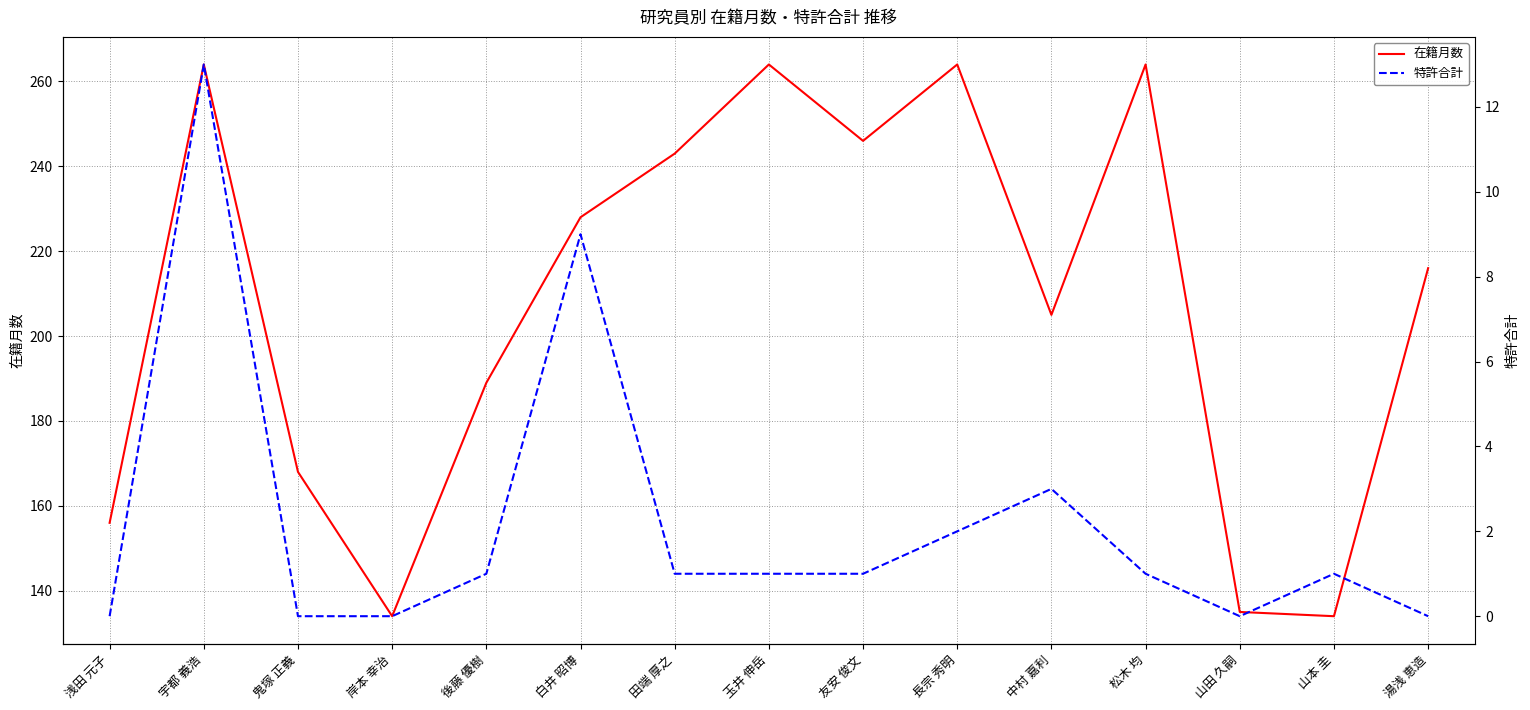

Reading left to right, list all the values displayed in this chart.

在籍月数: 浅田 元子=156	宇都 義浩=264	鬼塚 正義=168	岸本 幸治=134	後藤 優樹=189	白井 昭博=228	田端 厚之=243	玉井 伸岳=264	友安 俊文=246	長宗 秀明=264	中村 嘉利=205	松木 均=264	山田 久嗣=135	山本 圭=134	湯浅 恵造=216
特許合計: 浅田 元子=0	宇都 義浩=13	鬼塚 正義=0	岸本 幸治=0	後藤 優樹=1	白井 昭博=9	田端 厚之=1	玉井 伸岳=1	友安 俊文=1	長宗 秀明=2	中村 嘉利=3	松木 均=1	山田 久嗣=0	山本 圭=1	湯浅 恵造=0